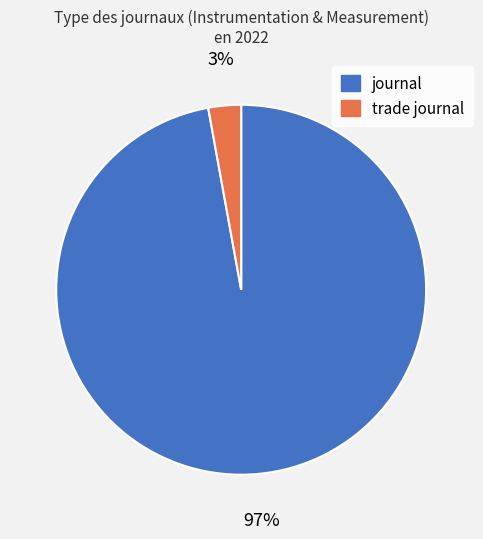

Rank the categories by value from lowest to highest.

trade journal, journal